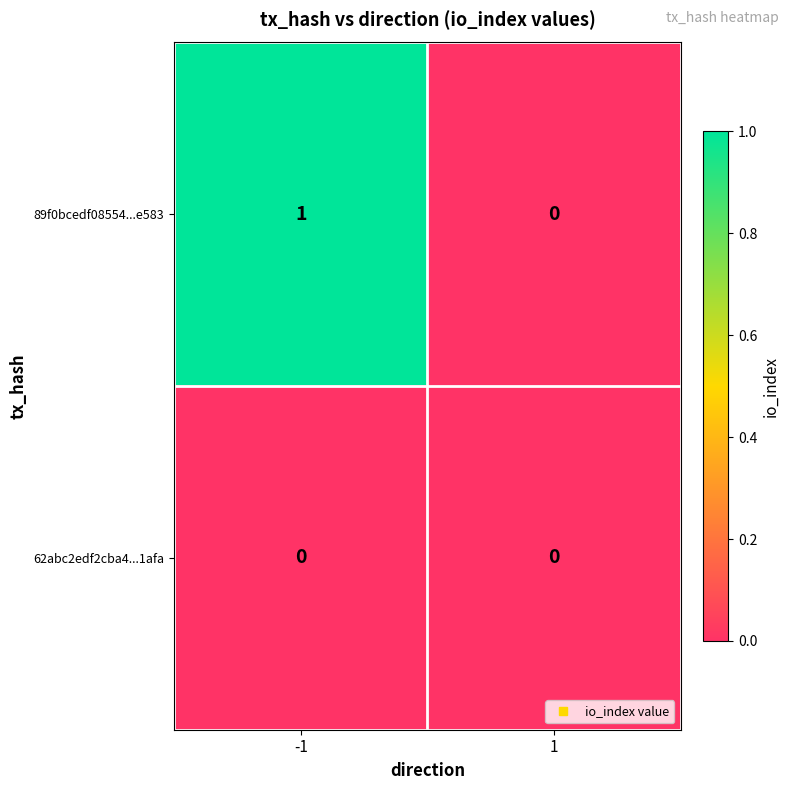

How many values in 89f0bcedf08554...e583 are above zero?

1